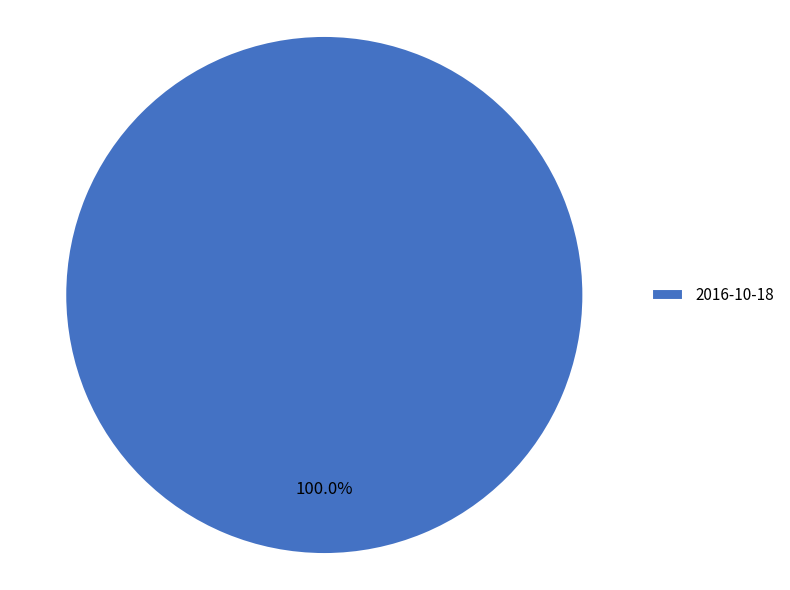

Rank the categories by value from lowest to highest.

2016-10-18